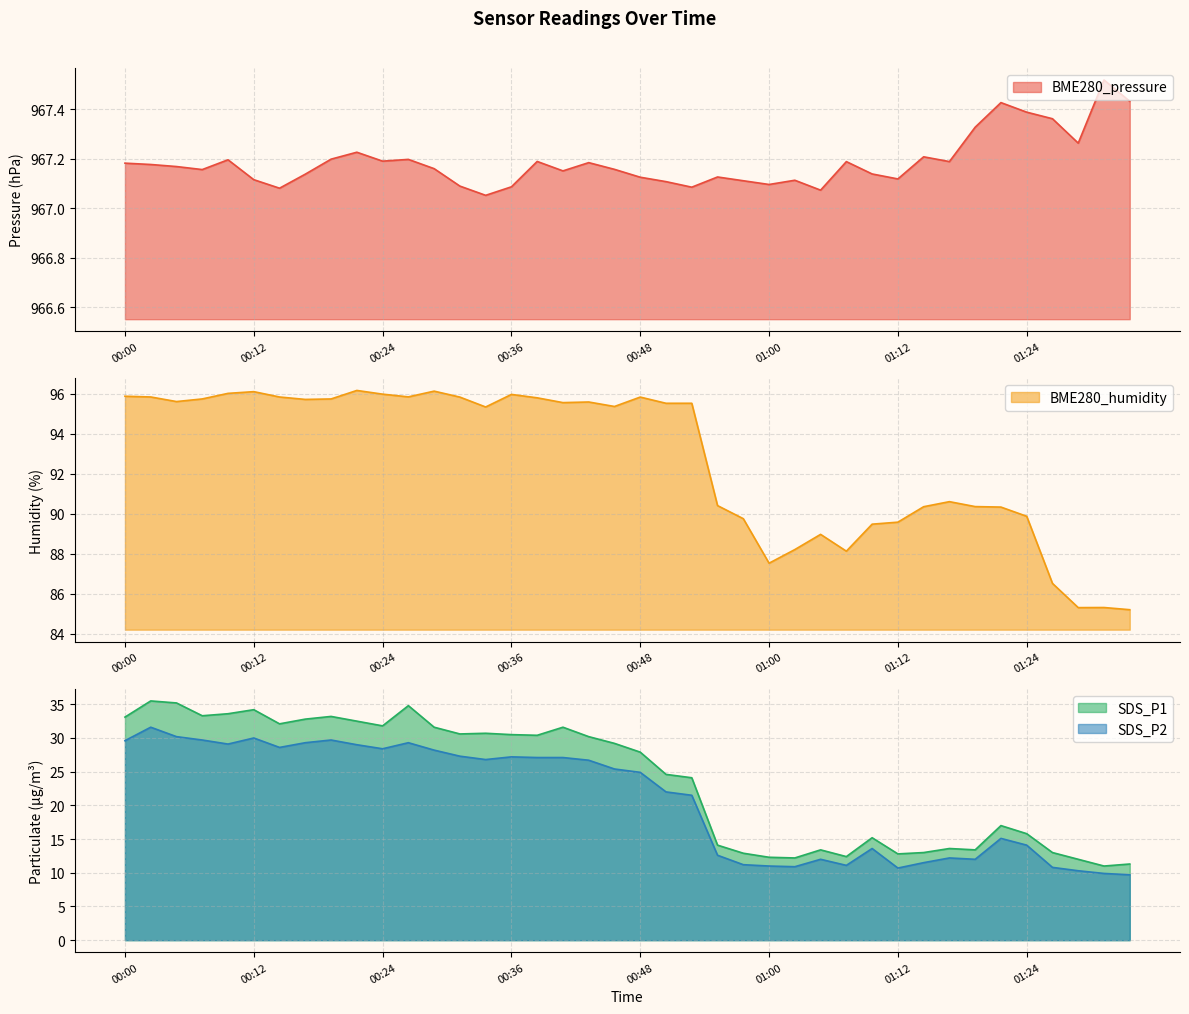

How many lines are shown in the chart?

4